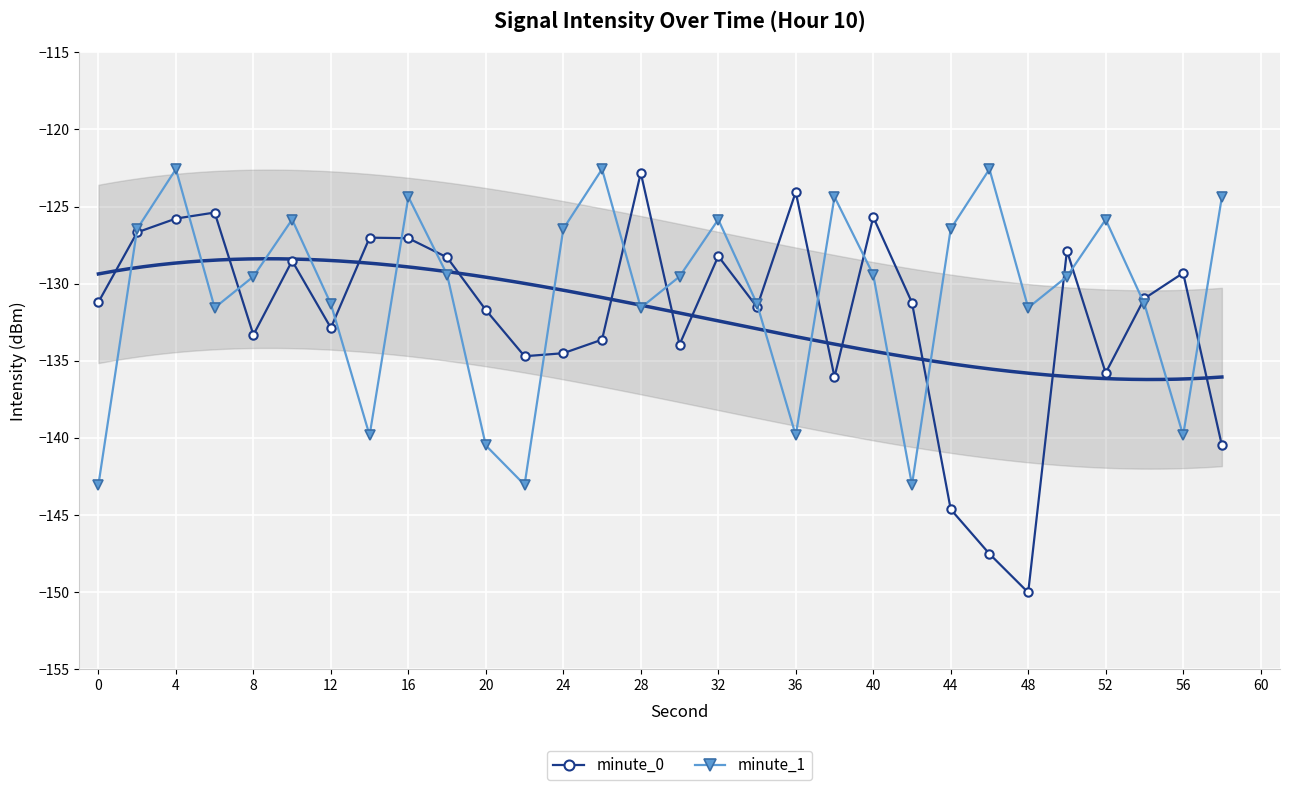

After their last crossing, which series has the higher values: minute_0 or minute_1?

minute_1